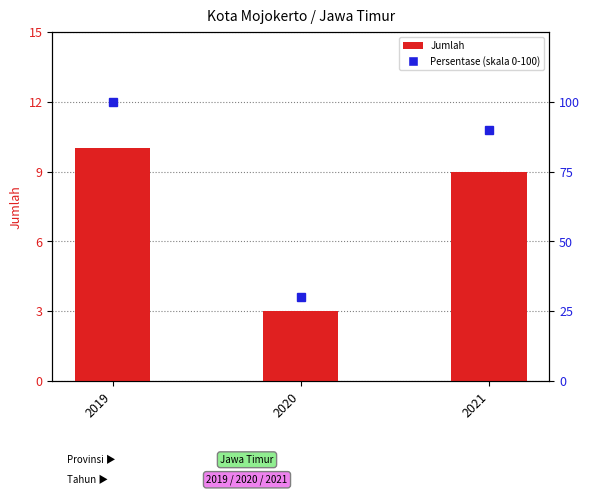

Rank the categories by Persentase (skala 0-100) value from highest to lowest.

2019, 2021, 2020